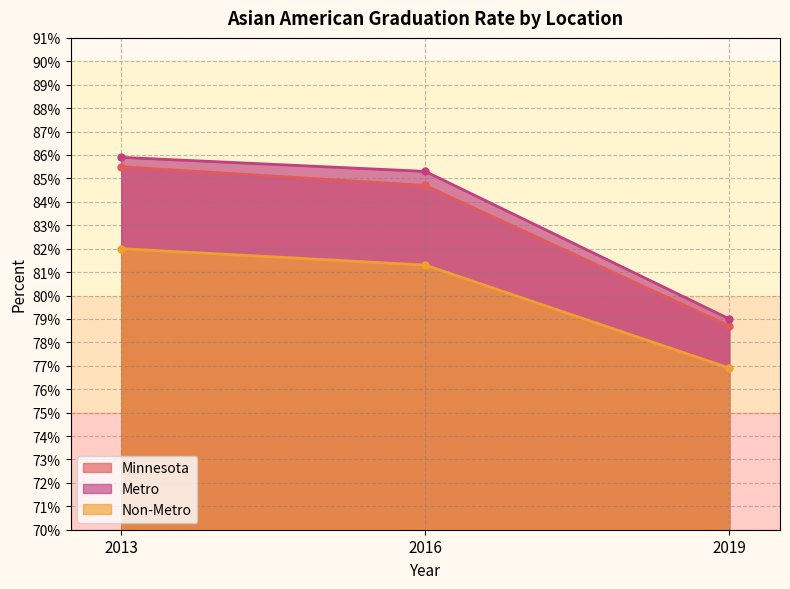

Read the Minnesota value at 2016.

0.8